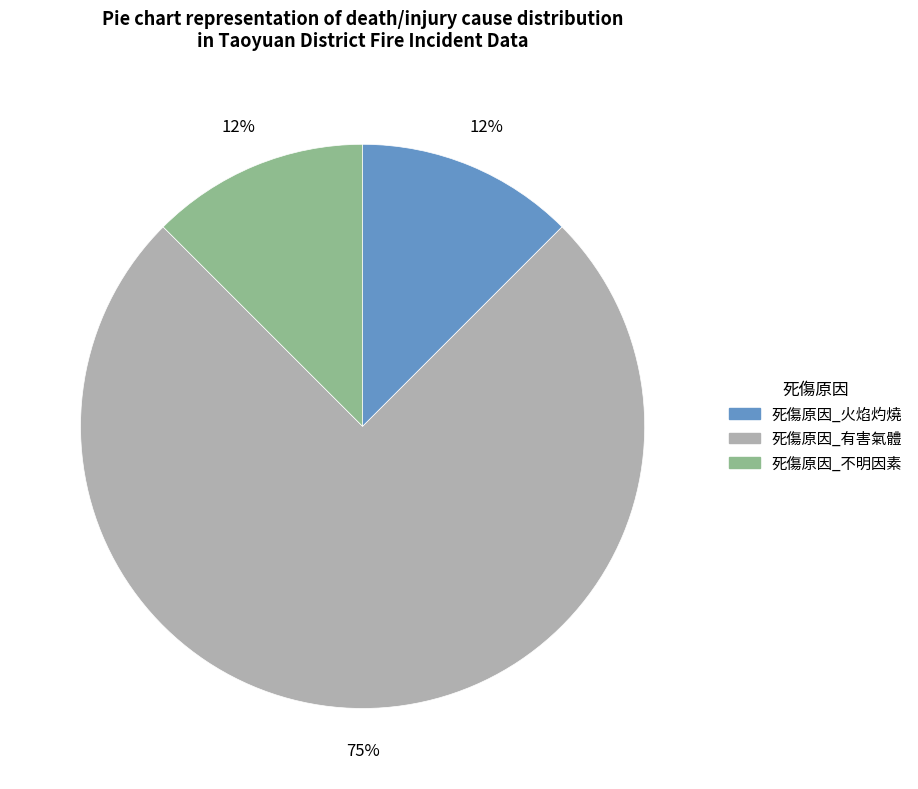

What is the ratio of the value at 死傷原因_火焰灼燒 to the value at 死傷原因_不明因素?

1.0